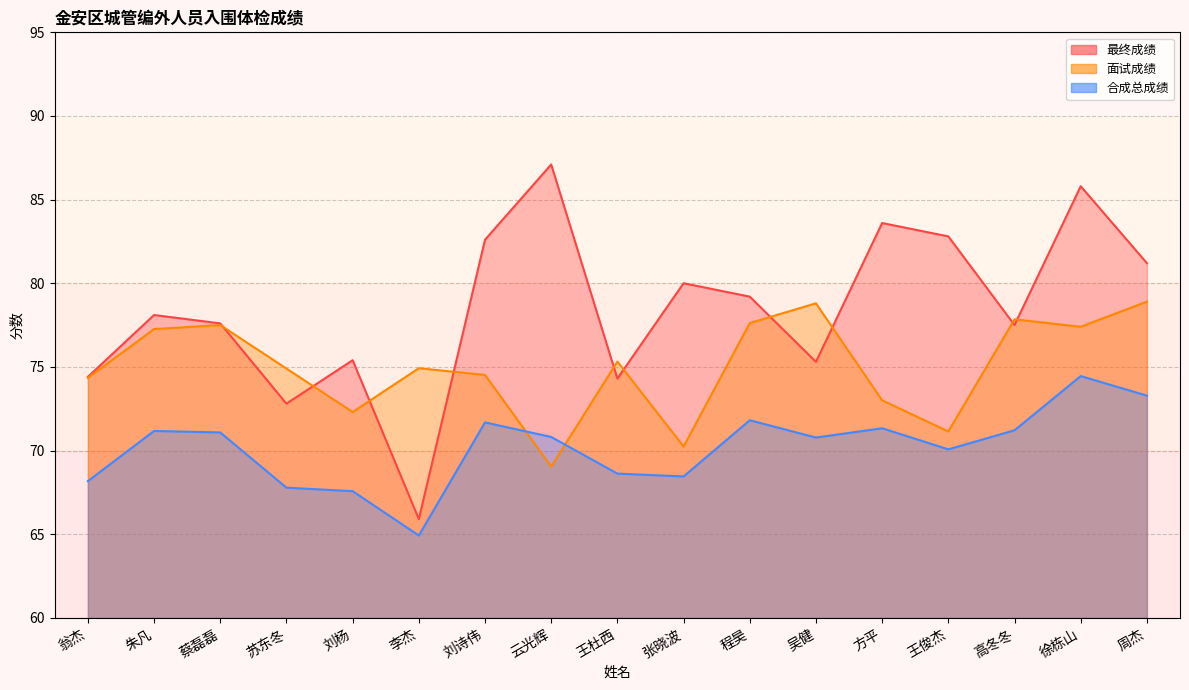

What position from the left is 翁杰?

1